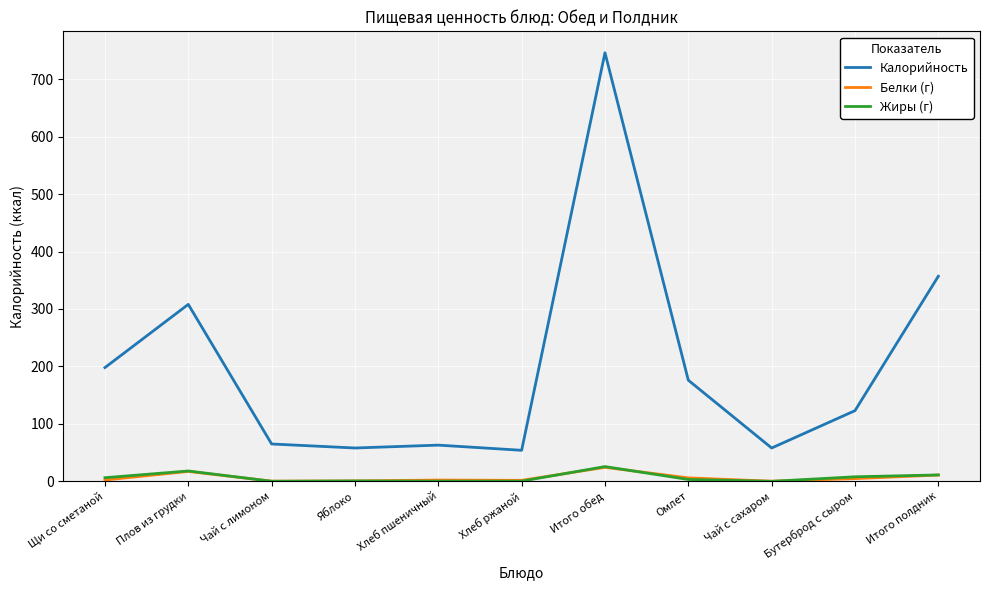

How many distinct data groups are displayed?

3